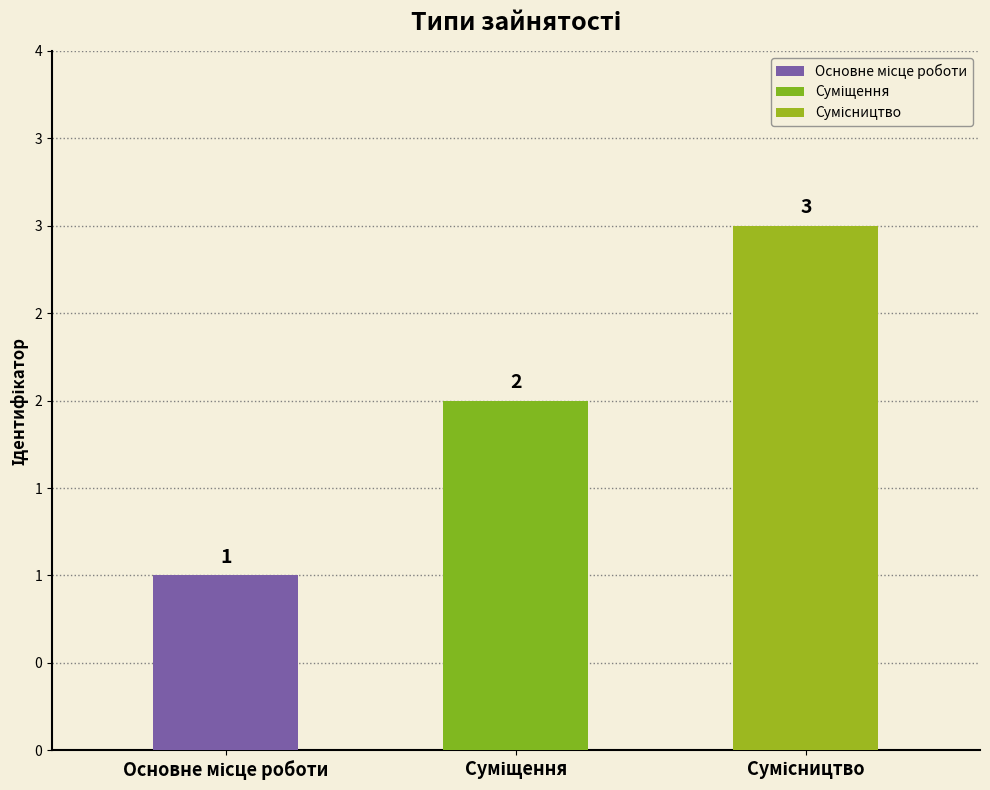

Reading left to right, transcribe all the data shown in this chart.

1	2	3